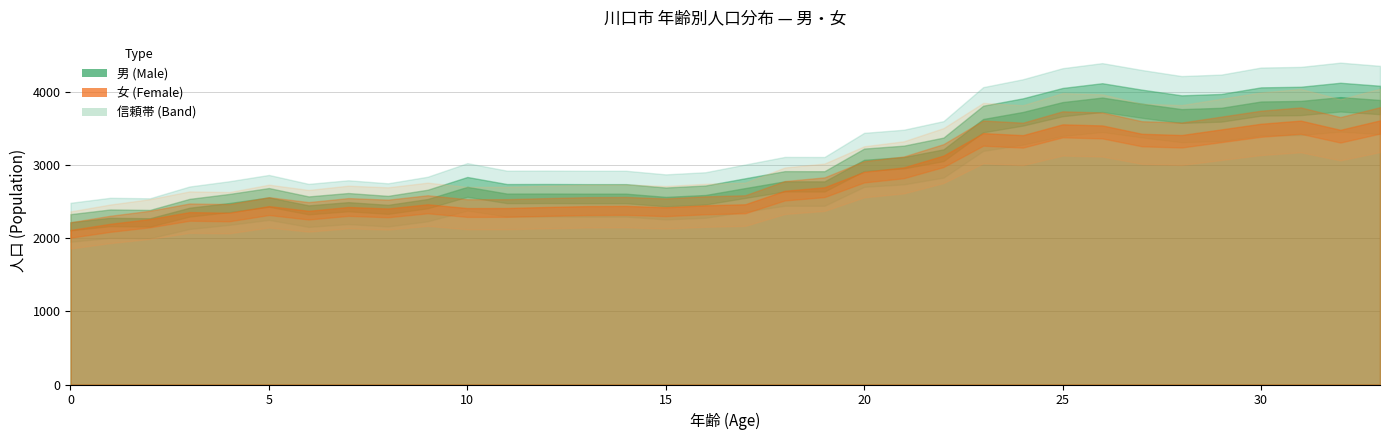

Does the chart have visible grid lines?

Yes